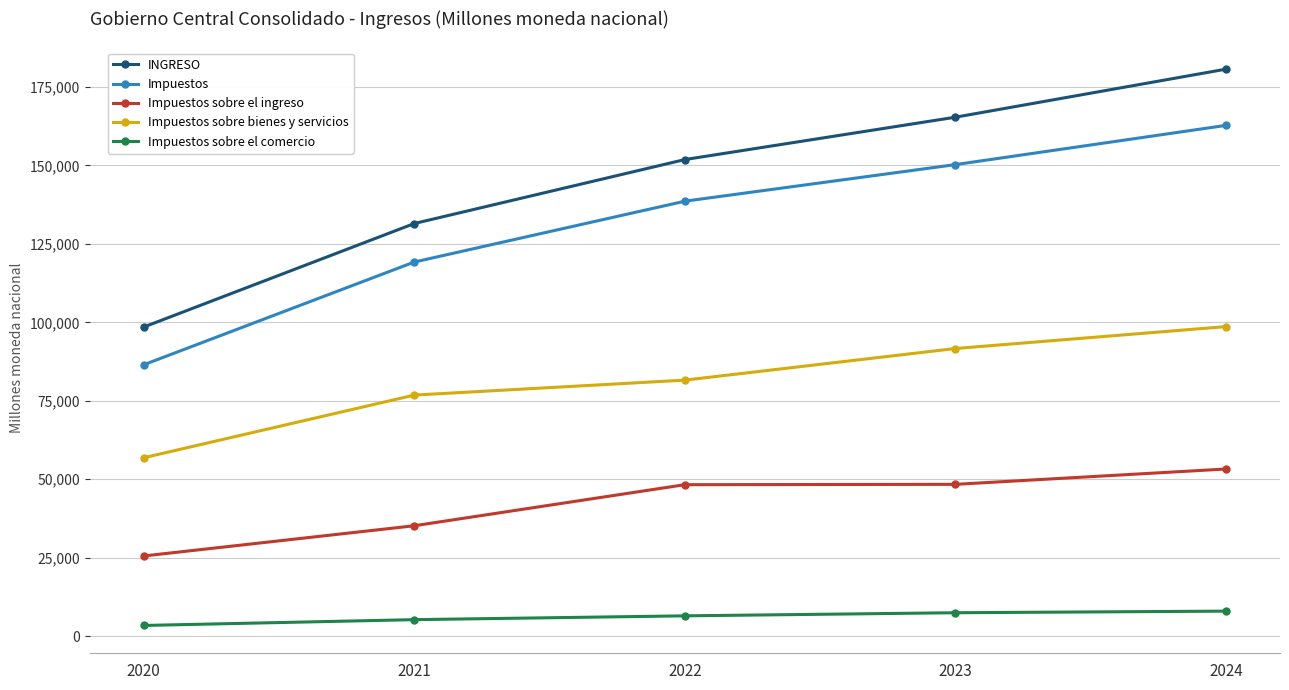

Is the value of Impuestos sobre el ingreso at 2023 greater than the value of Impuestos sobre el comercio at 2020?

Yes